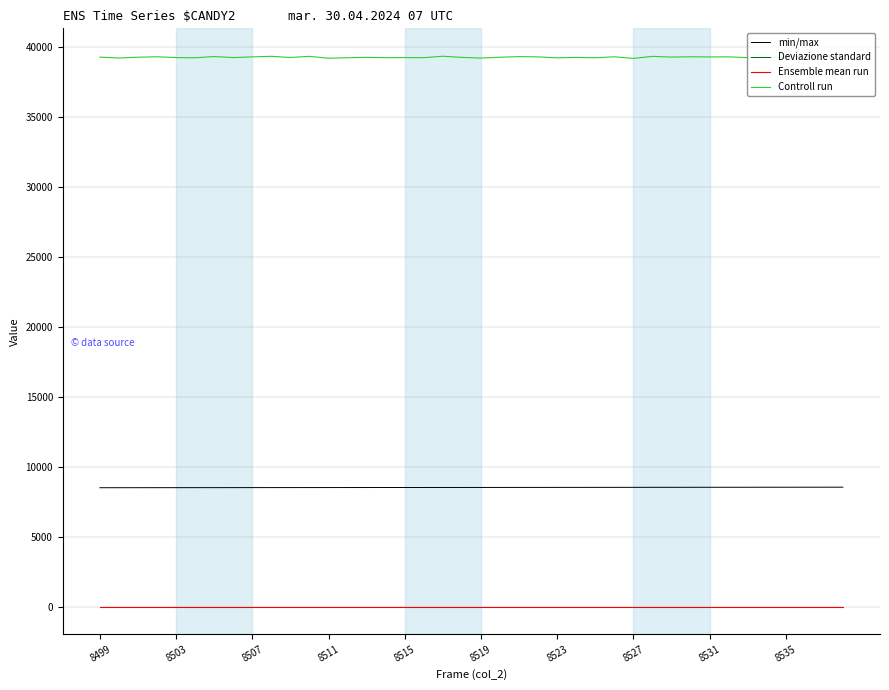

What is the label of the 10th point from the left?

8535